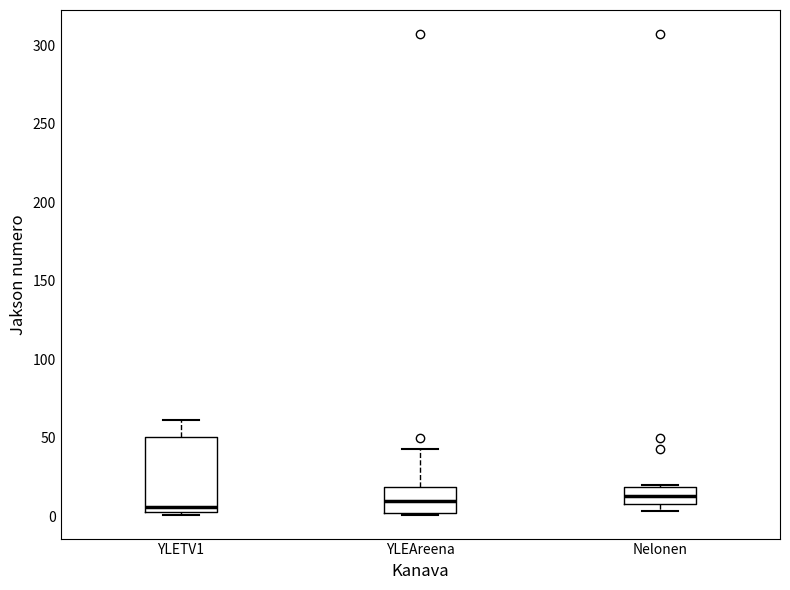

Comparing the boxes themselves (not the whiskers), which one is the tallest?

YLETV1